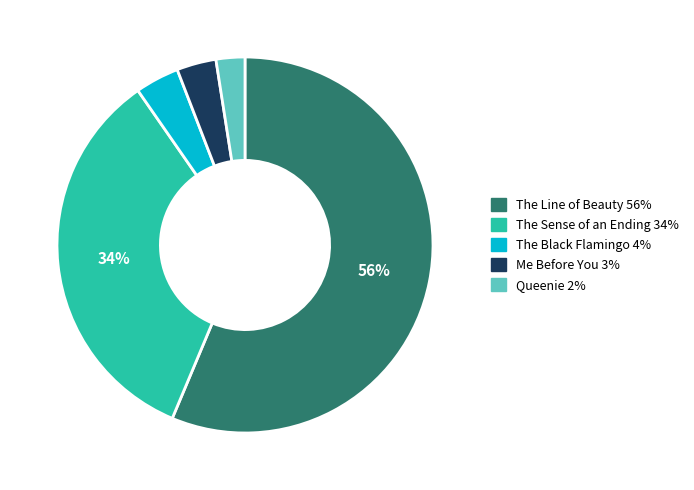

True or false: The Black Flamingo accounts for 15% of the total.

False